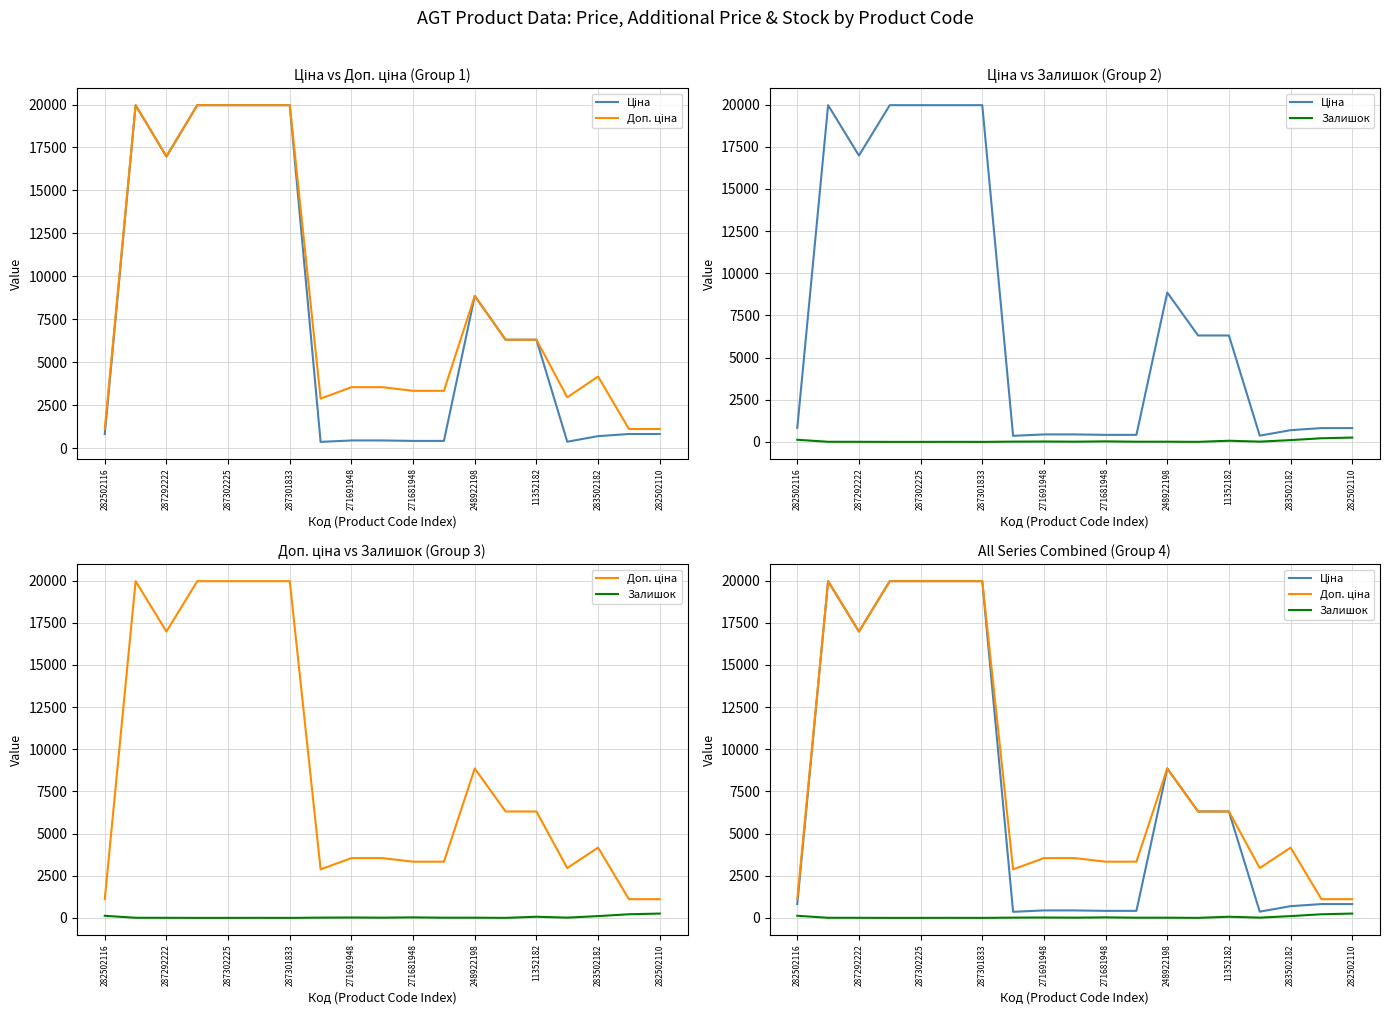

True or false: Доп. ціна and Залишок cross at least once.

False